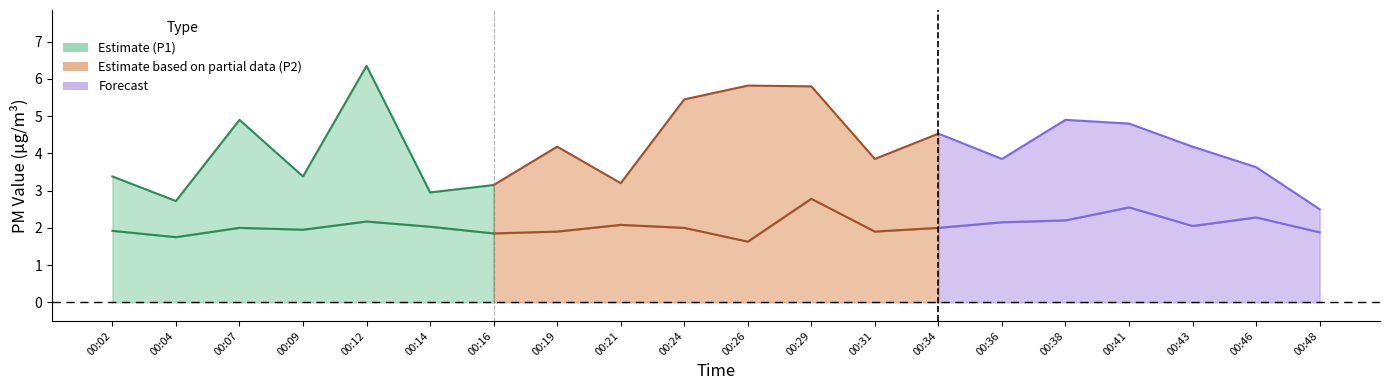

True or false: P1 and P2 cross at least once.

False